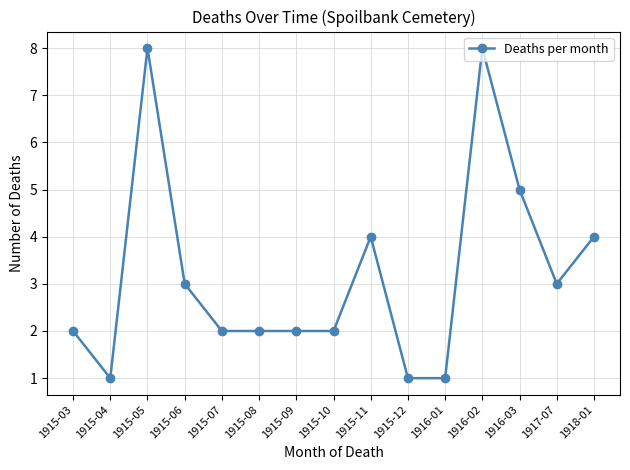

Reading left to right, transcribe all the data shown in this chart.

2	1	8	3	2	2	2	2	4	1	1	8	5	3	4